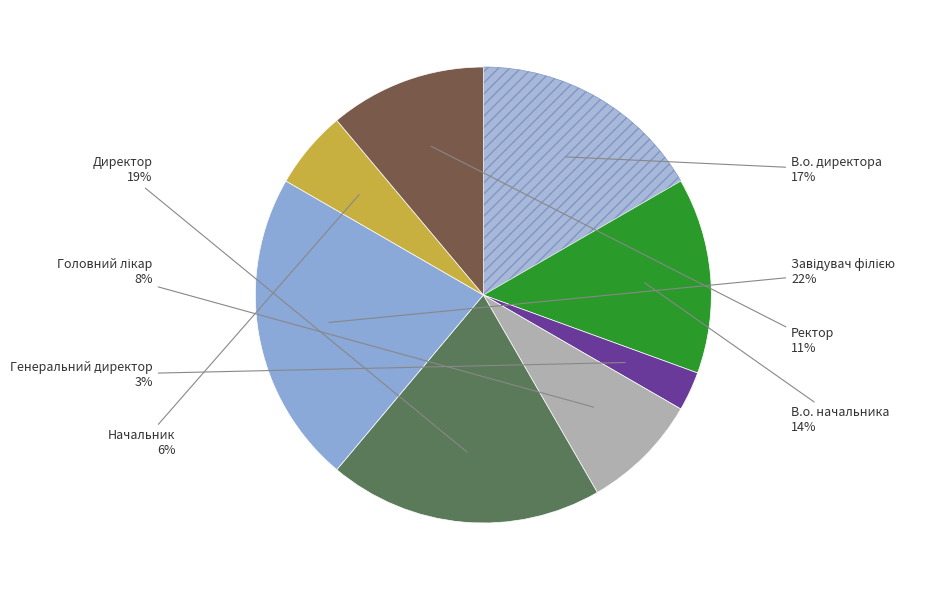

How many slices are in this pie chart?

8